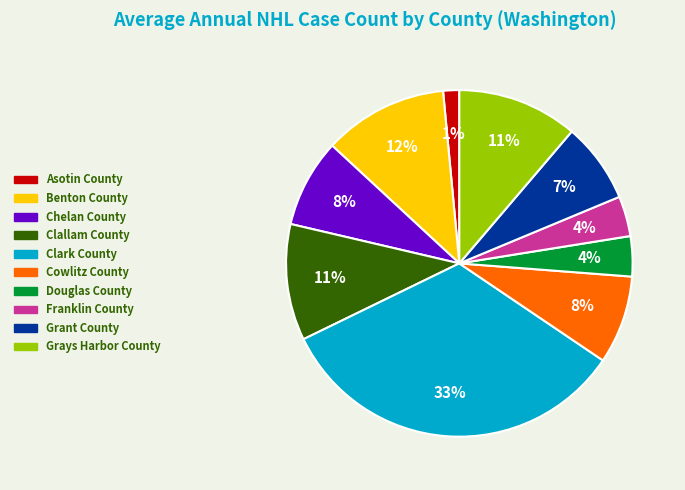

Between Douglas County and Chelan County, which is larger?

Chelan County